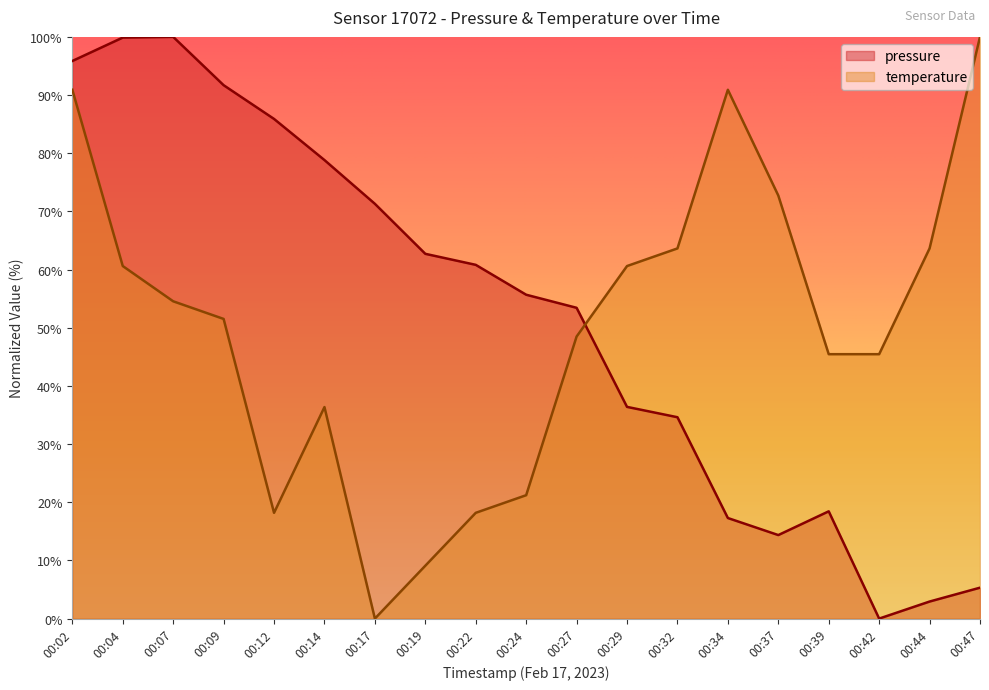

Reading right to left, list all the values displayed in this chart.

pressure: 00:47=5.3	00:44=2.9	00:42=0.0	00:39=18.4	00:37=14.4	00:34=17.3	00:32=34.6	00:29=36.4	00:27=53.4	00:24=55.7	00:22=60.8	00:19=62.7	00:17=71.3	00:14=78.8	00:12=85.9	00:09=91.7	00:07=100.0	00:04=99.9	00:02=95.9
temperature: 00:47=100.0	00:44=63.6	00:42=45.5	00:39=45.5	00:37=72.7	00:34=90.9	00:32=63.6	00:29=60.6	00:27=48.5	00:24=21.2	00:22=18.2	00:19=9.1	00:17=0.0	00:14=36.4	00:12=18.2	00:09=51.5	00:07=54.5	00:04=60.6	00:02=90.9